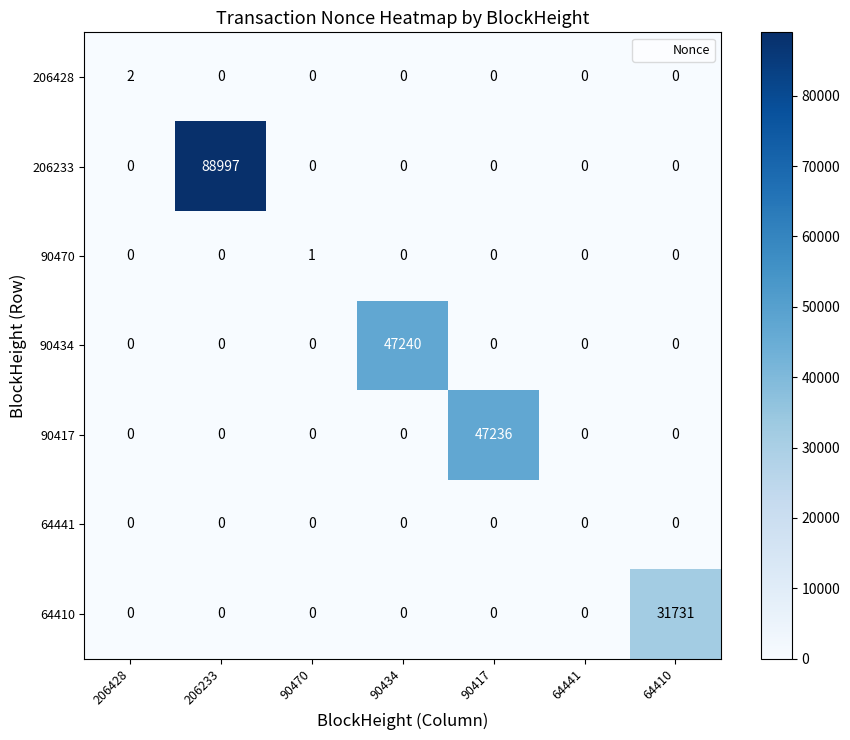

What is the difference between the highest and lowest values at 206233?

88997